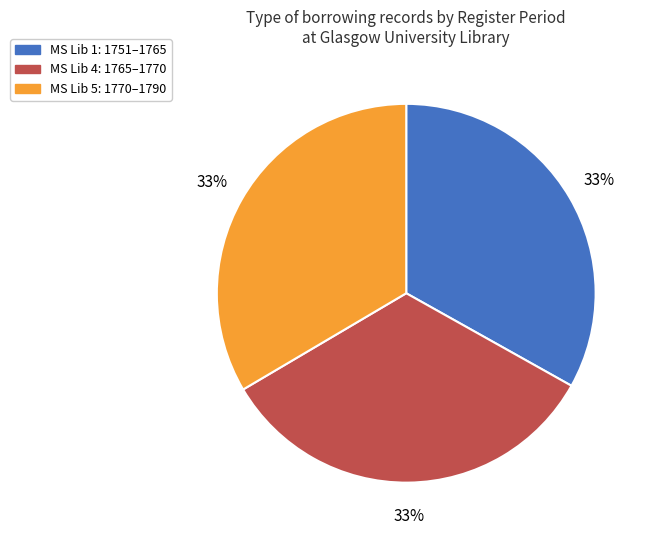

To the nearest percent, what is the average slice percentage?

33%